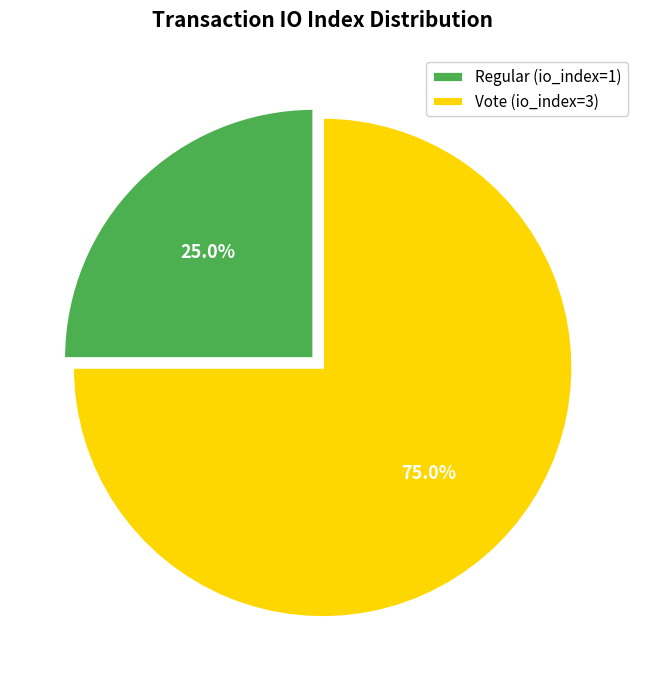

How many slices are in this pie chart?

2